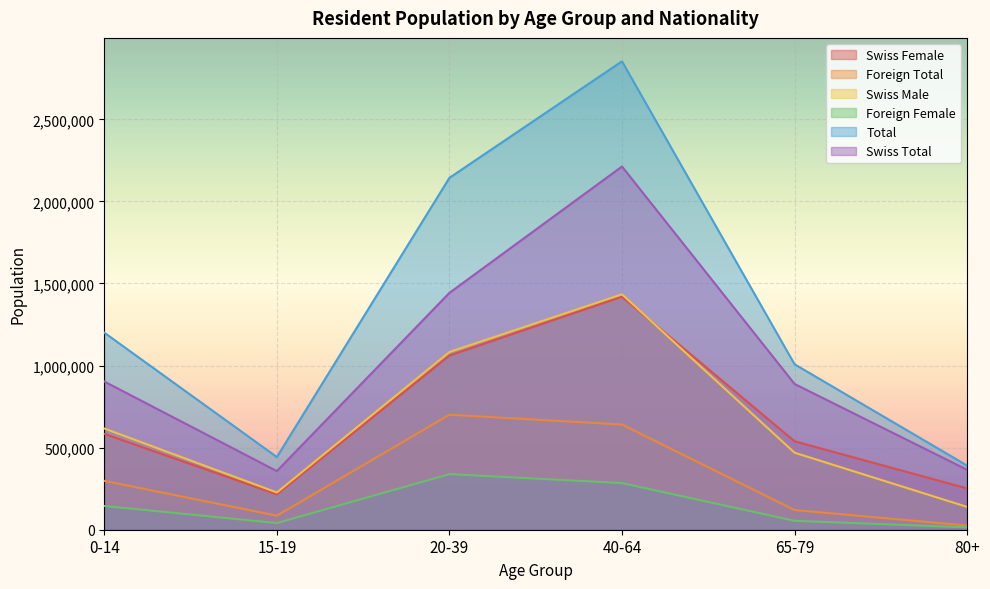

True or false: Foreign Total and Foreign Female cross at least once.

False